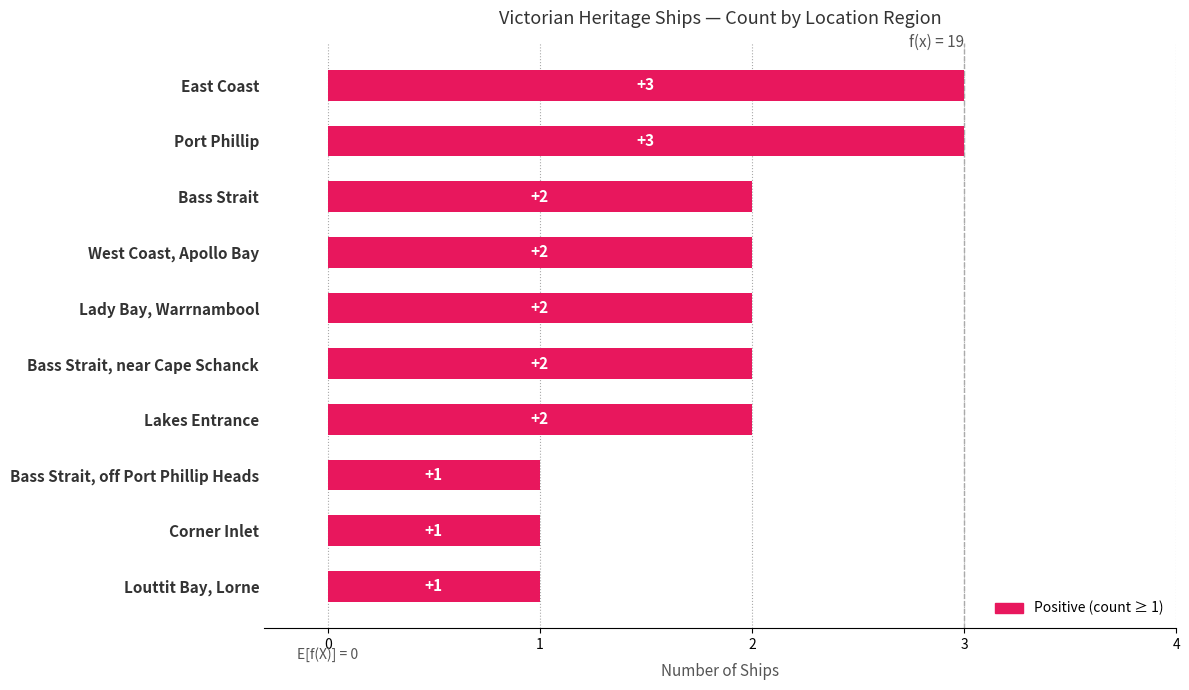

What is the sum of the values at Corner Inlet and Lady Bay, Warrnambool?

3